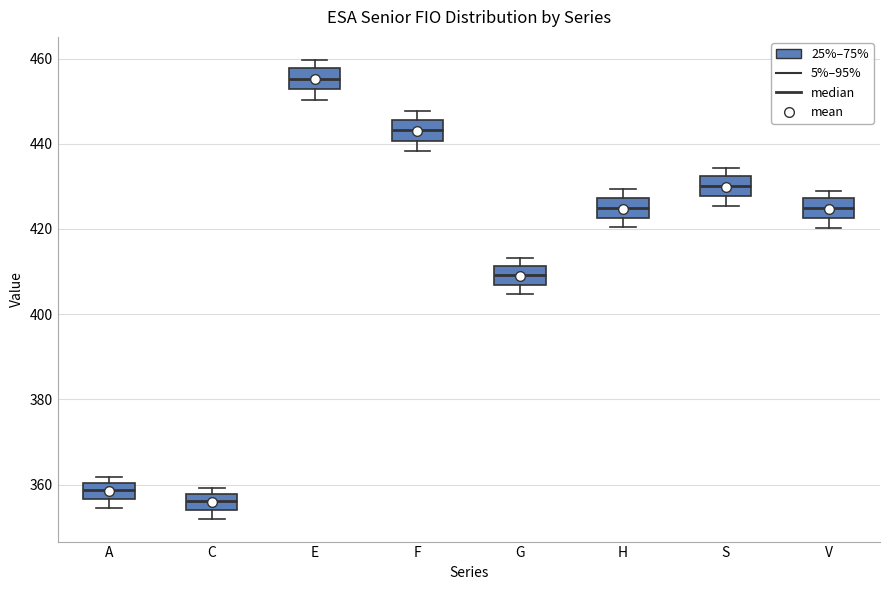

Which box has the lowest median line?

C